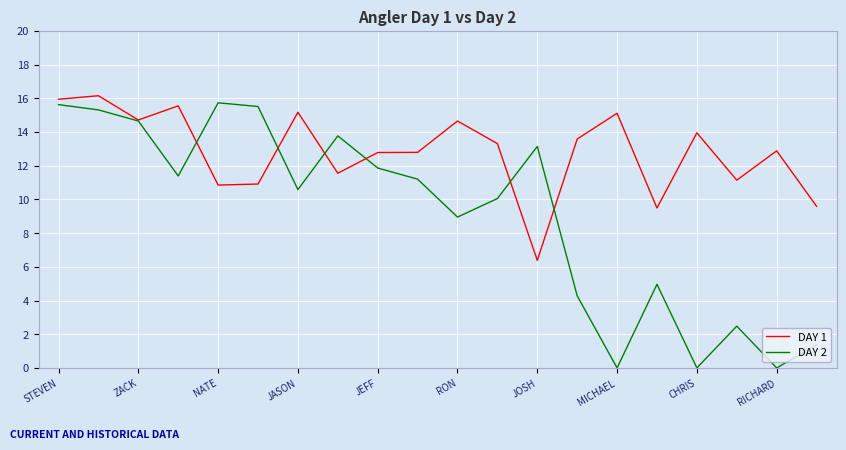

Which series has the largest total across all categories?

DAY 1